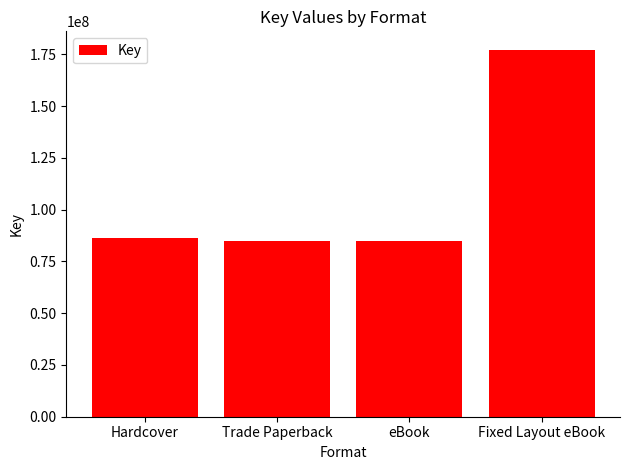

Read the value at eBook.

84715003